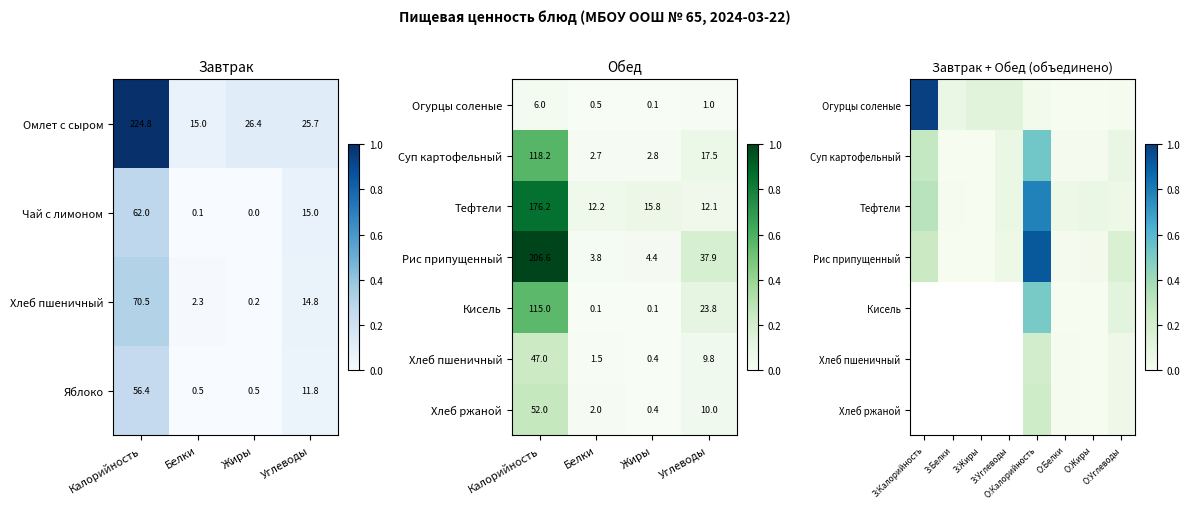

Is the value of Чай с лимоном at Белки greater than the value of Яблоко at Жиры?

No